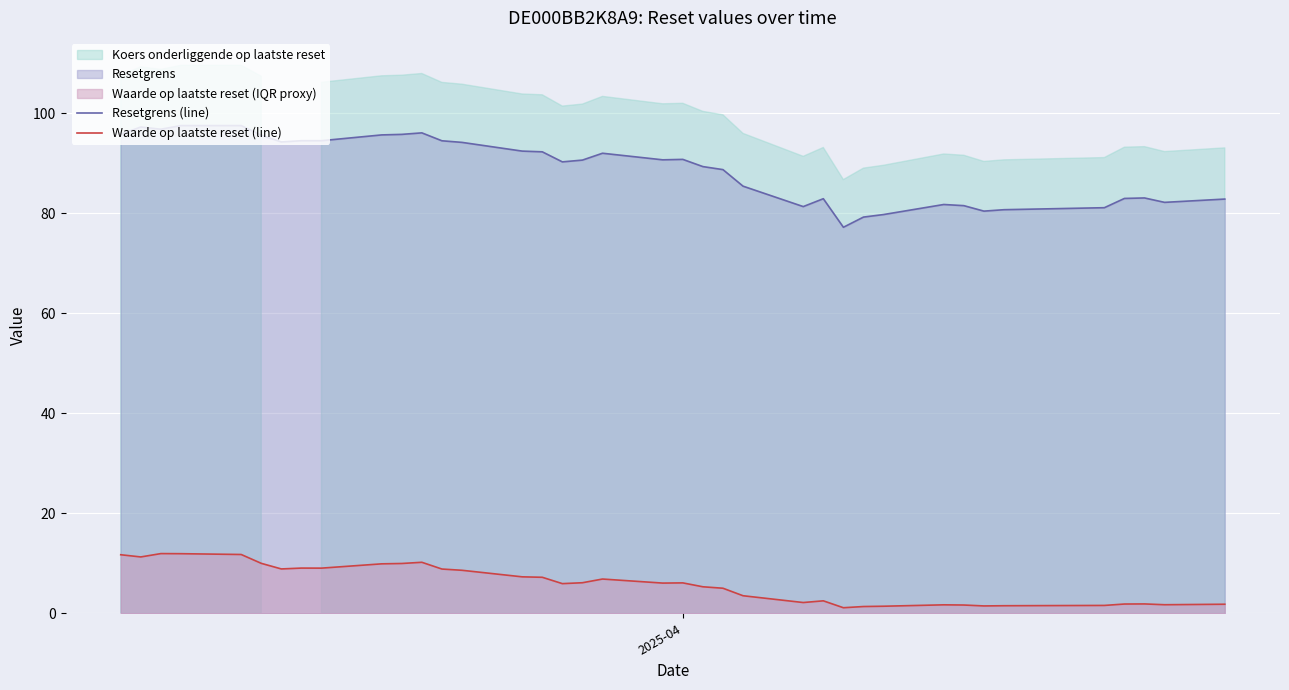

True or false: Resetgrens (line) and Waarde op laatste reset (line) intersect in this chart.

False